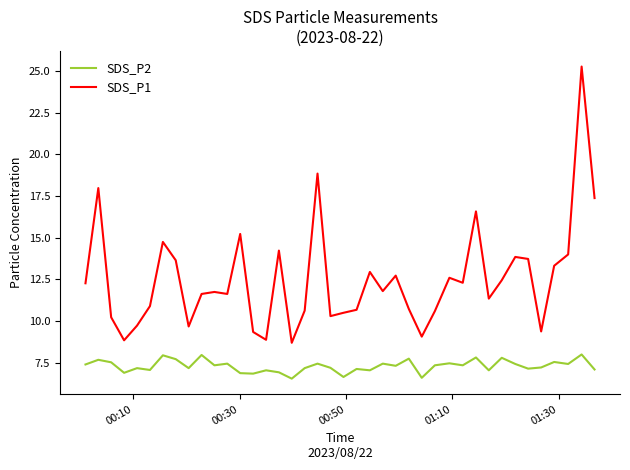

List the series in order of their peak value, lowest first.

SDS_P2, SDS_P1